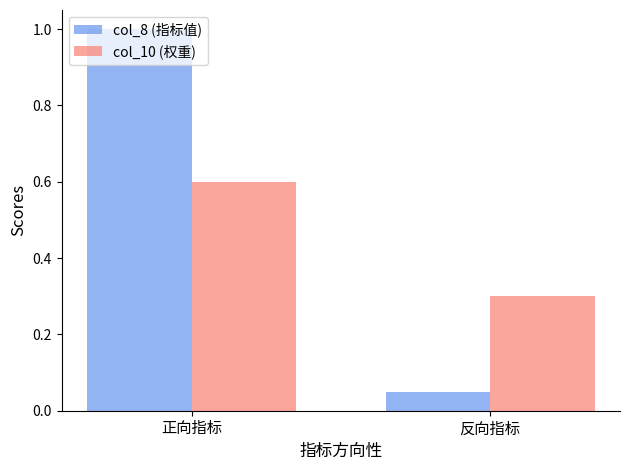

The col_8 (指标值) series shows 1.0 at 正向指标. True or false?

True